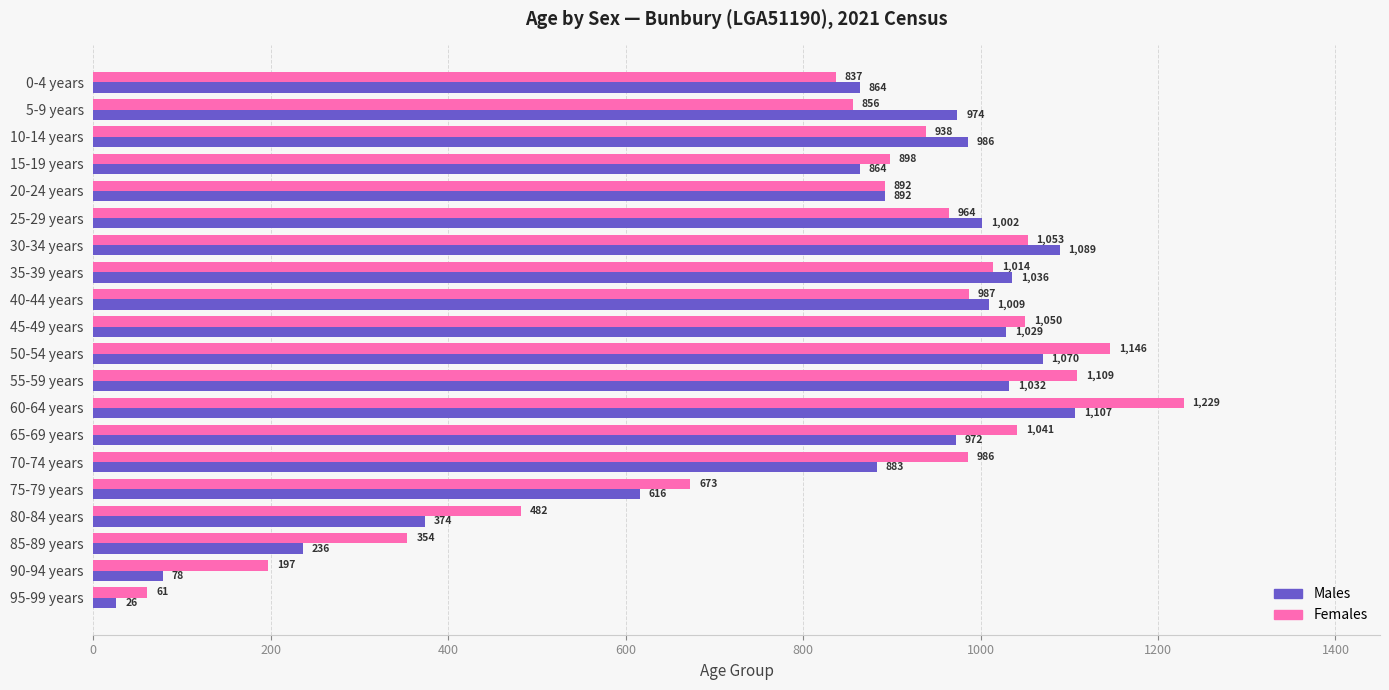

What is the minimum value for Females?

61